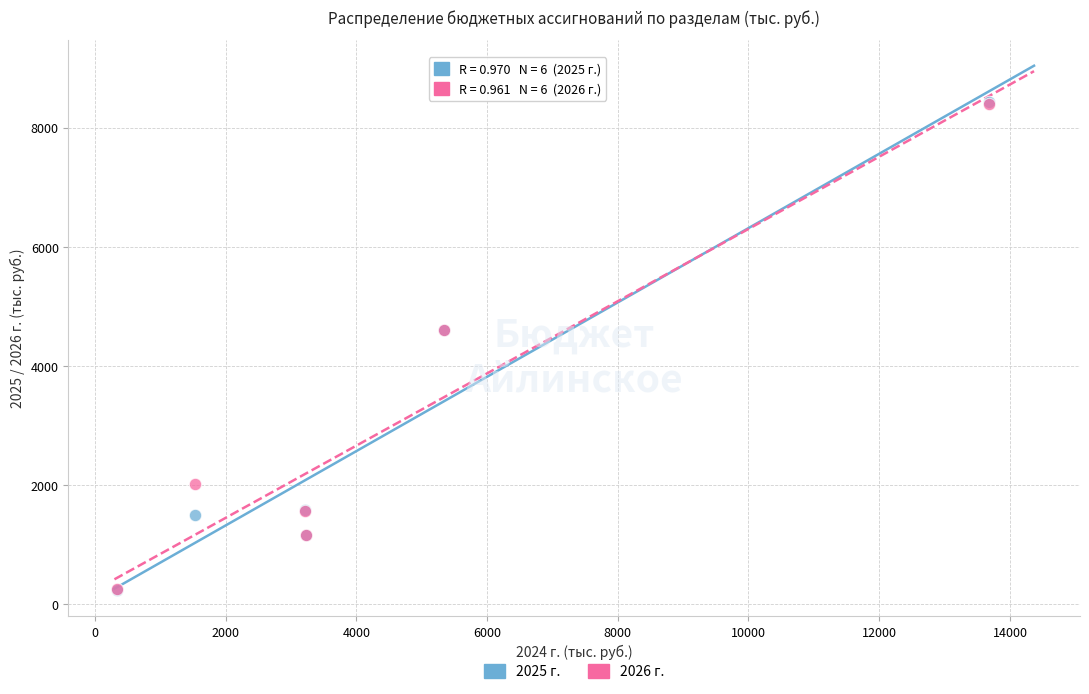

Which series has the largest Y range (max minus min)?

2025 г.